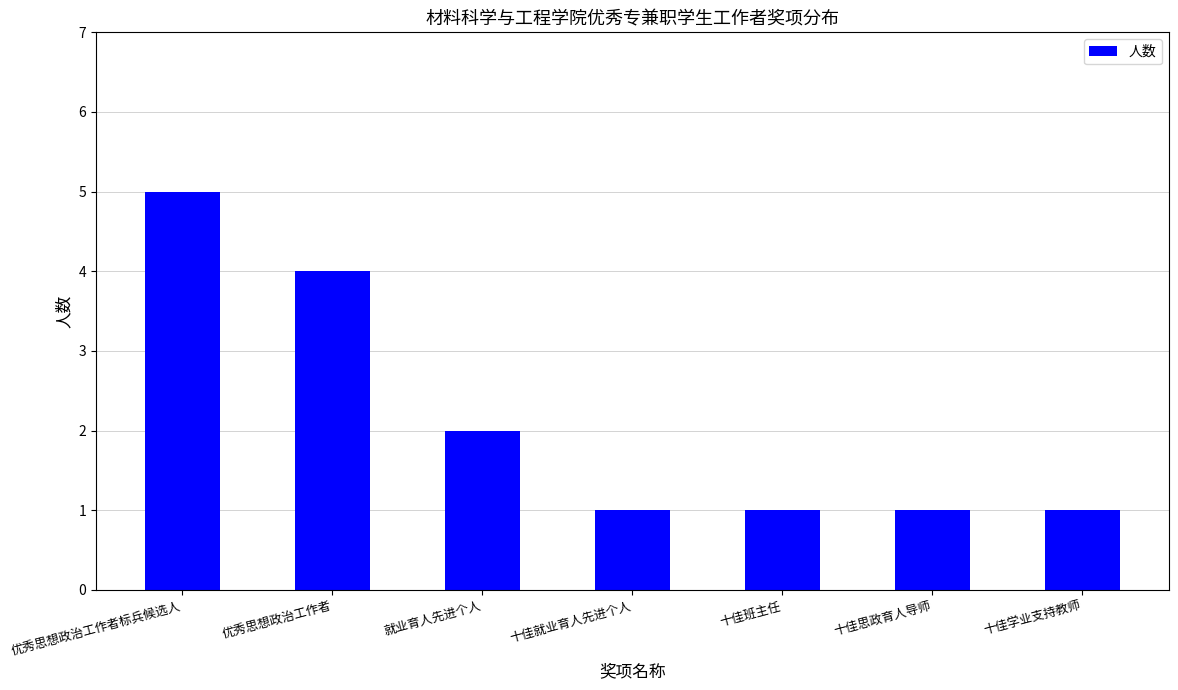

Reading left to right, extract all data points from this chart.

优秀思想政治工作者标兵候选人=5	优秀思想政治工作者=4	就业育人先进个人=2	十佳就业育人先进个人=1	十佳班主任=1	十佳思政育人导师=1	十佳学业支持教师=1